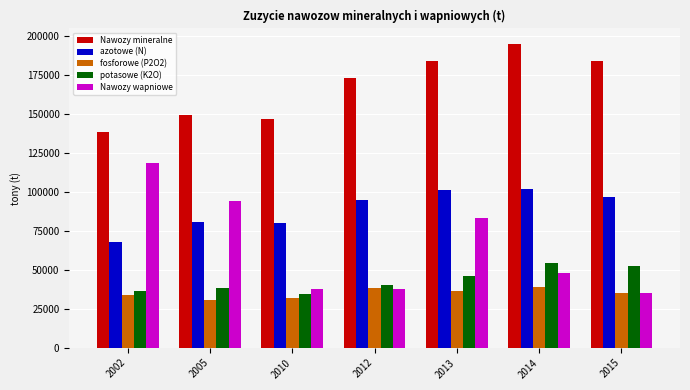

True or false: potasowe (K2O) has a value of 56383 at 2005.

False